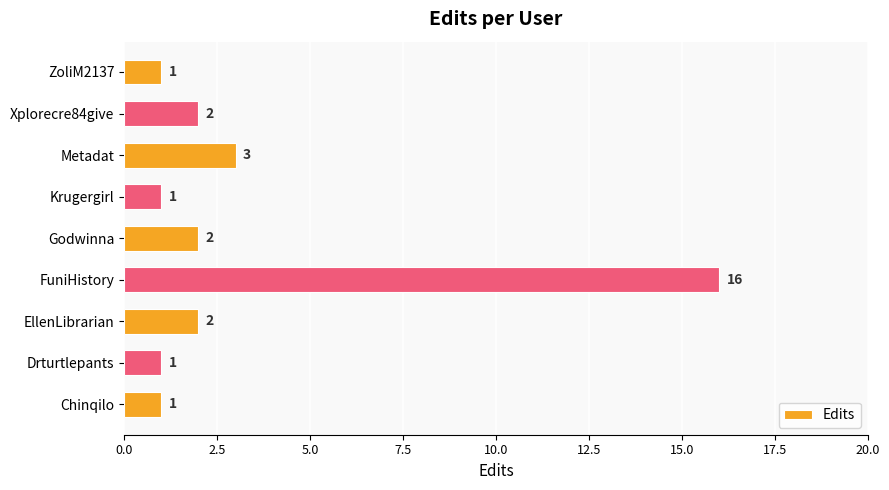

The chart shows a value of 2 at Godwinna. True or false?

True